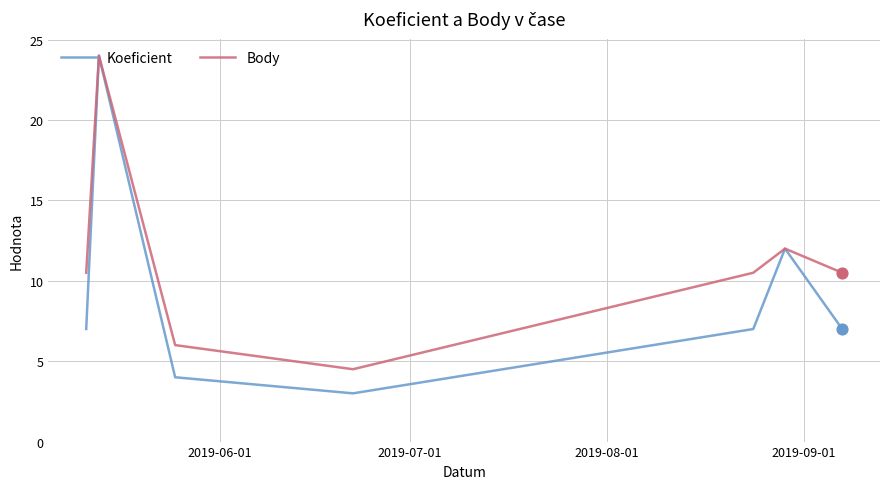

Which series has the largest total across all categories?

Body